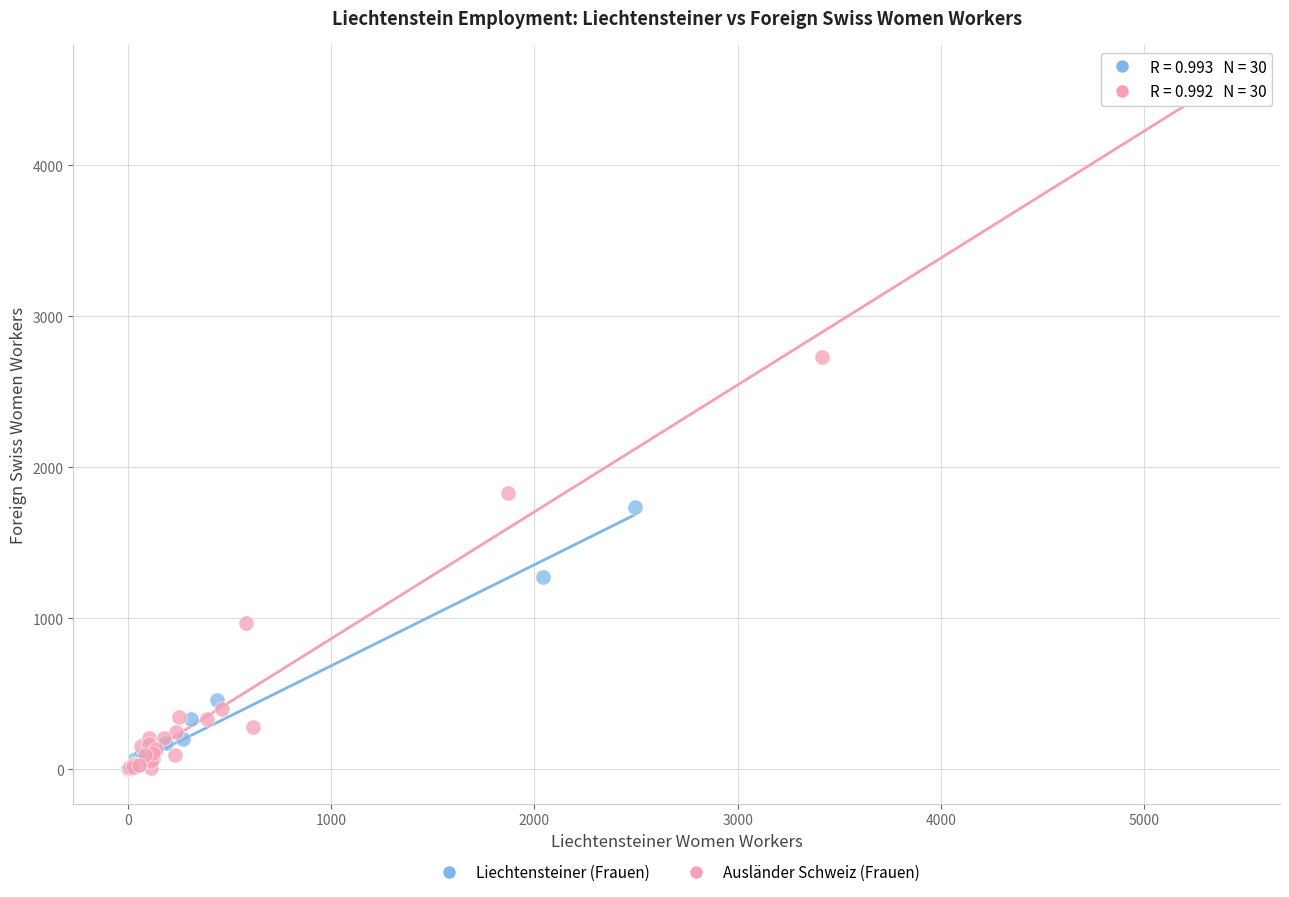

Which series reaches the maximum Y coordinate?

Ausländer Schweiz (Frauen)